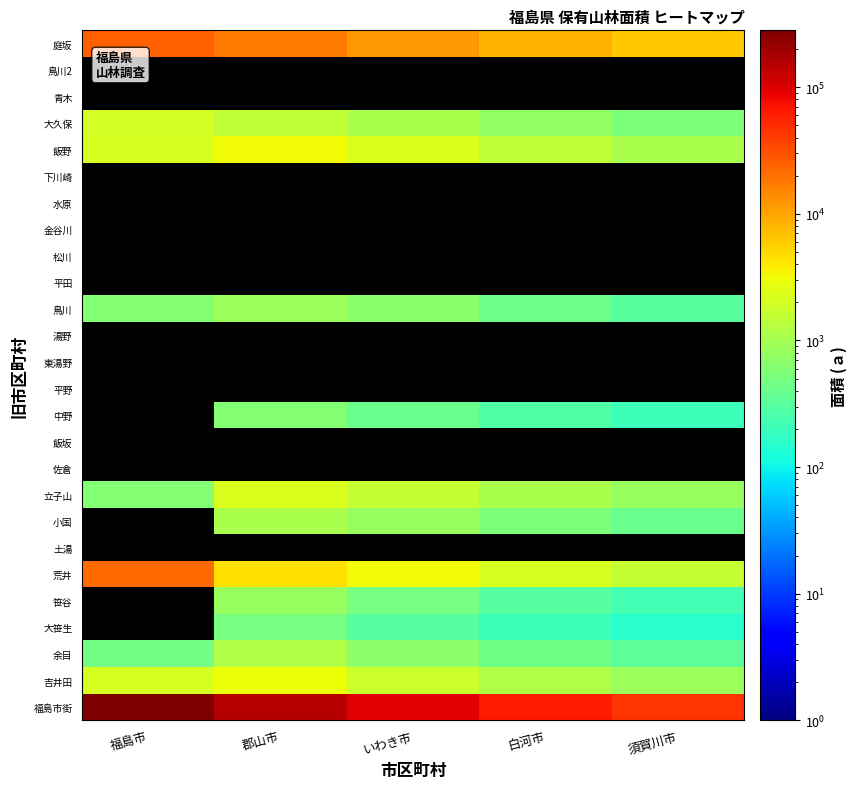

Between 福島市 and いわき市, which is larger?

福島市